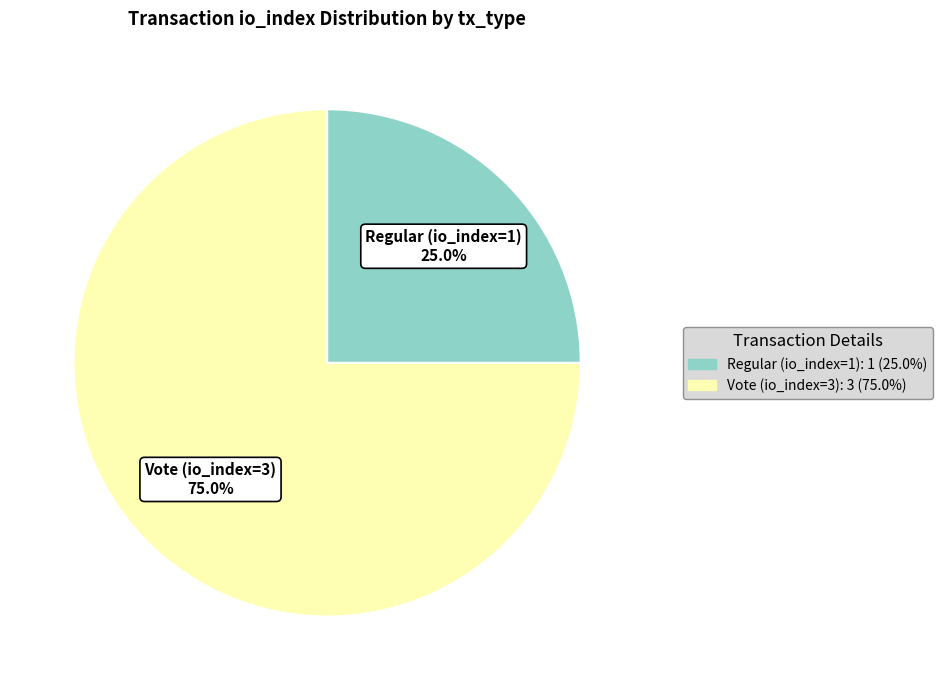

Count the number of slices in the pie.

2